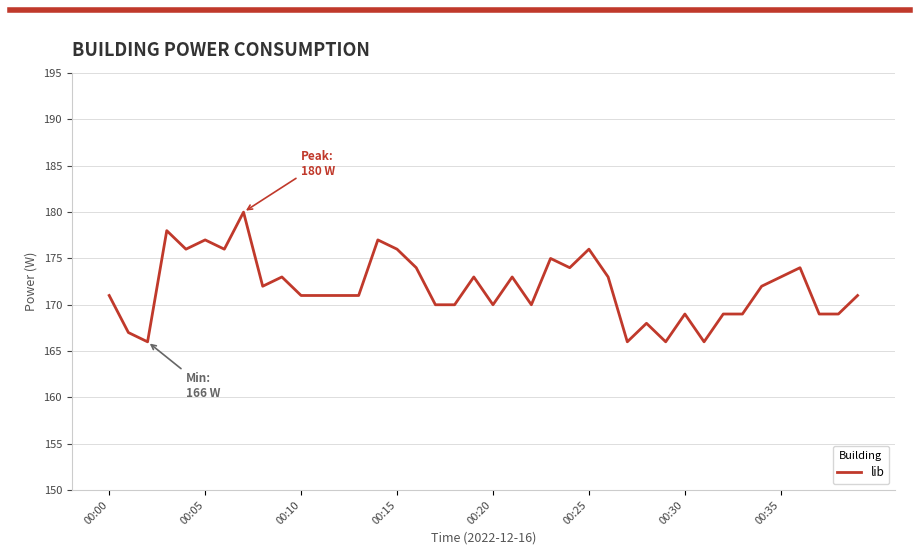

Does the chart have visible grid lines?

Yes